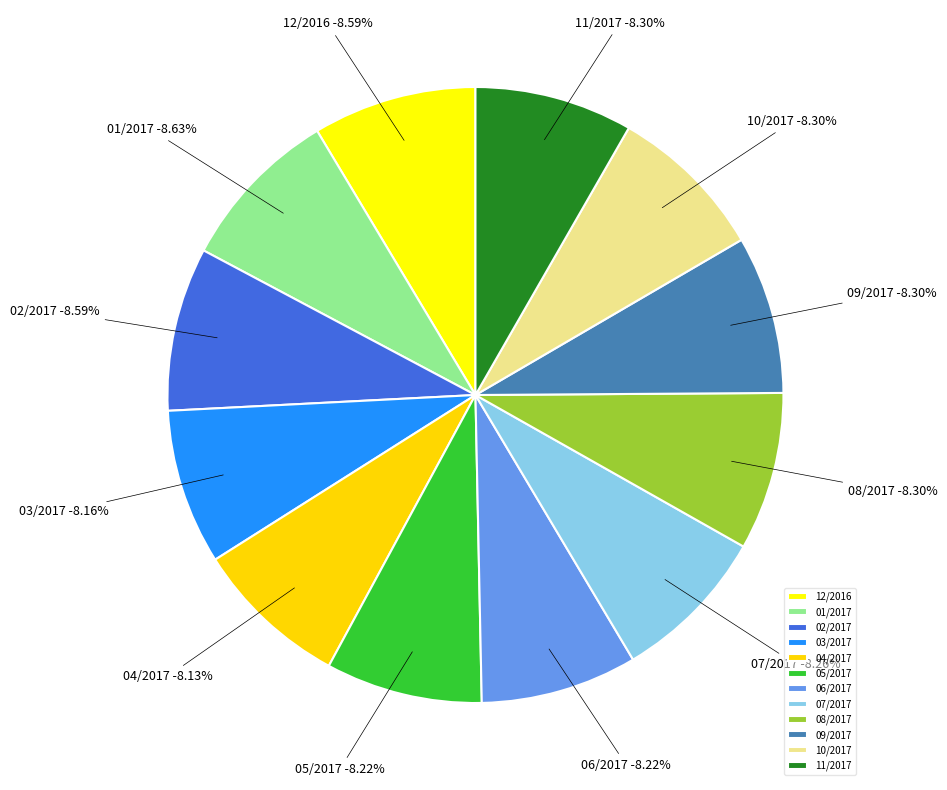

Which category has the biggest portion of the pie?

01/2017